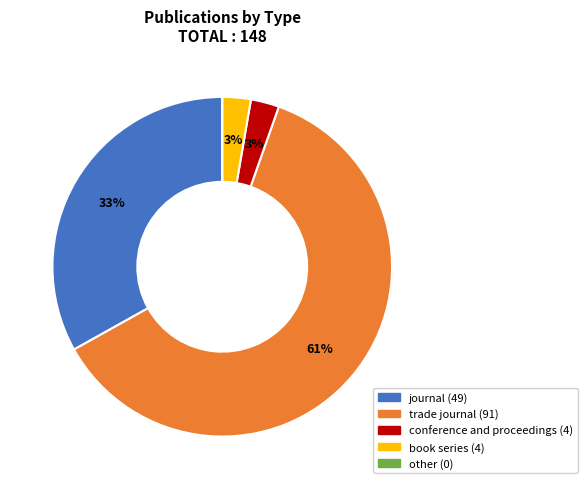

To the nearest percent, what is the average slice percentage?

20%